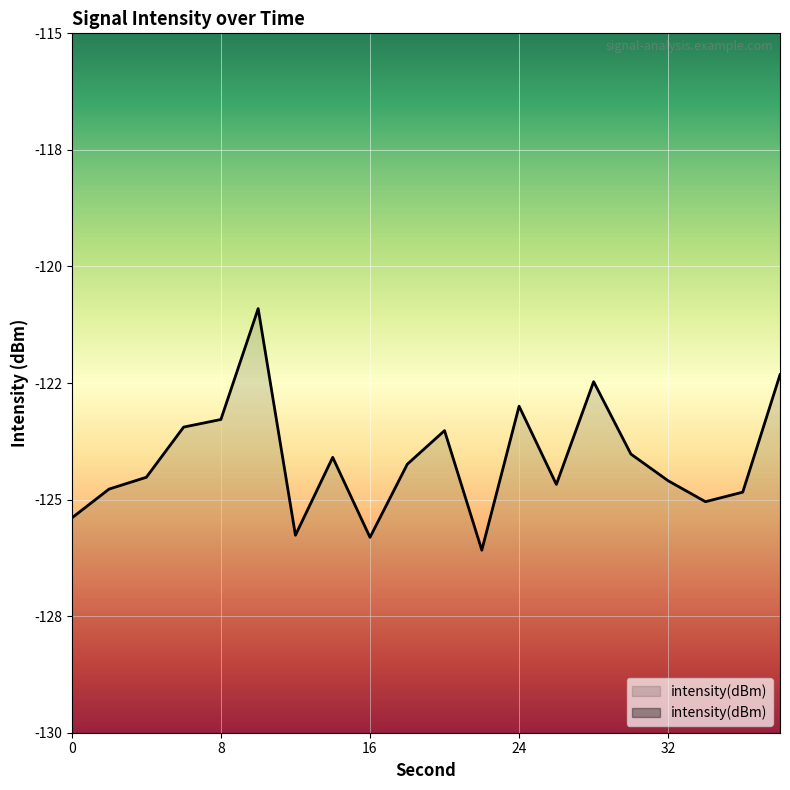

How many lines are shown in the chart?

1